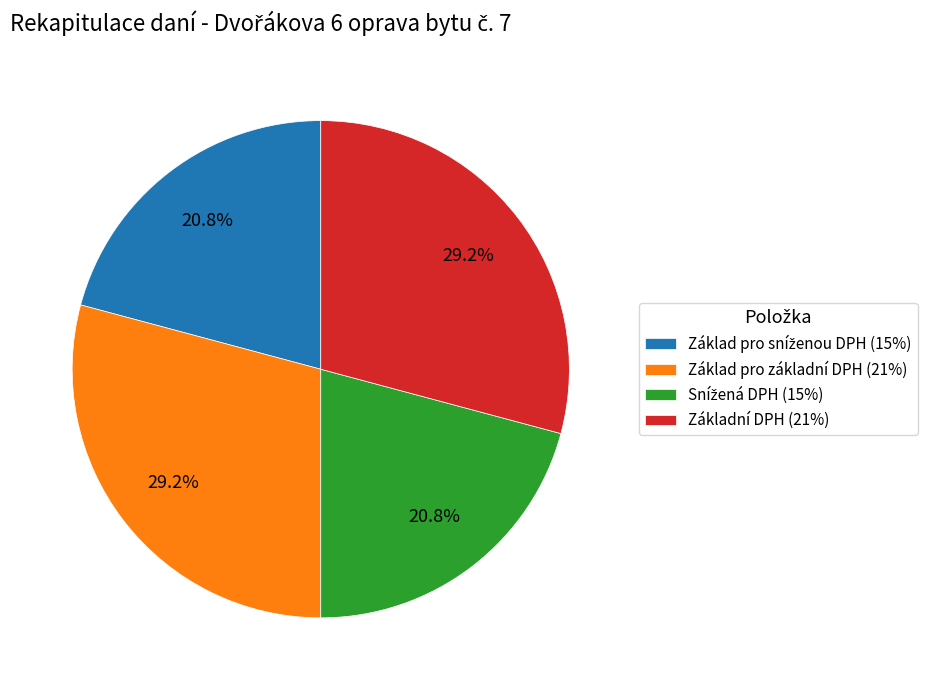

Approximately how many times larger is the value at Základní DPH (21%) compared to Základ pro základní DPH (21%)?

1.0